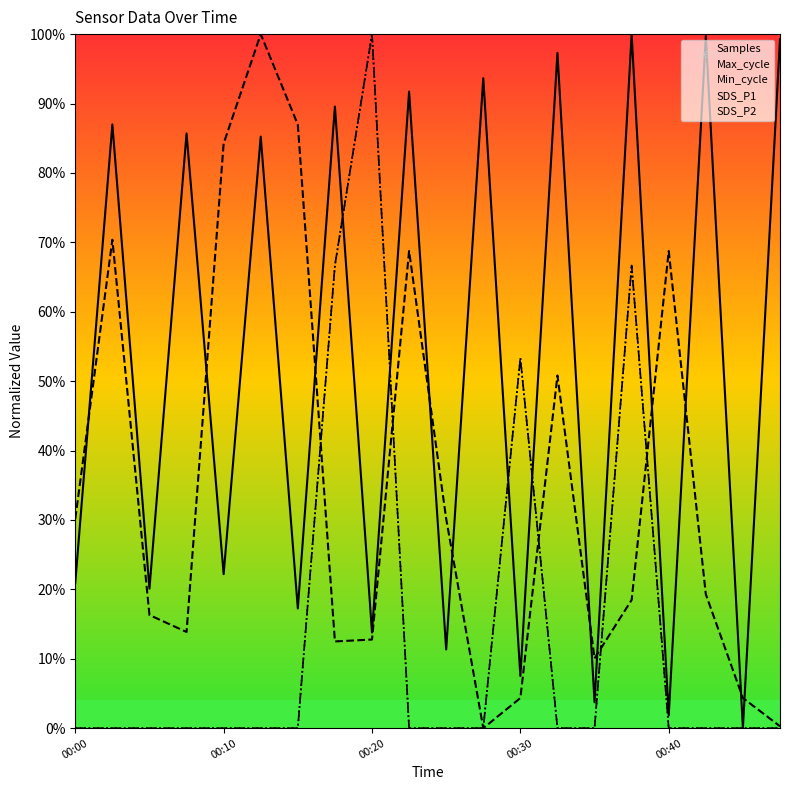

Does the chart display data point markers on the line(s)?

No